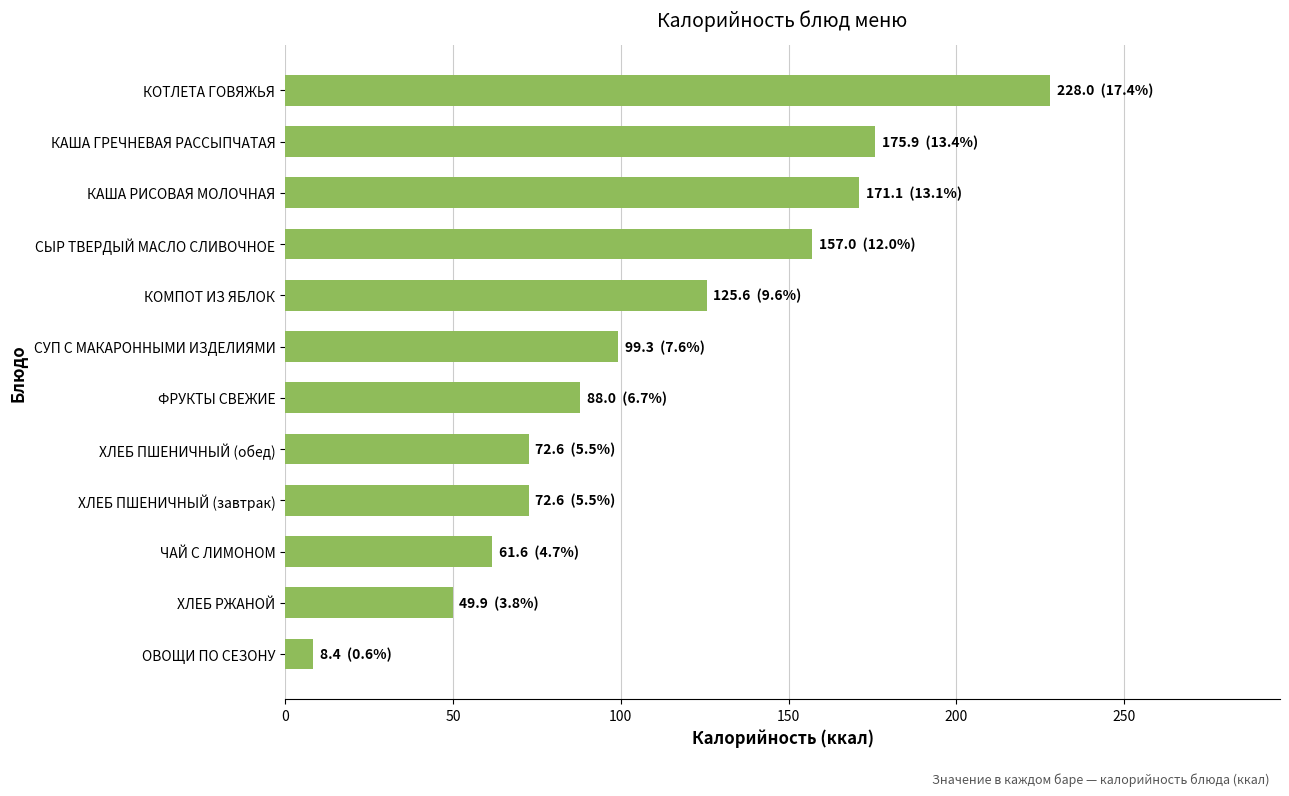

Count the number of data series in this chart.

1